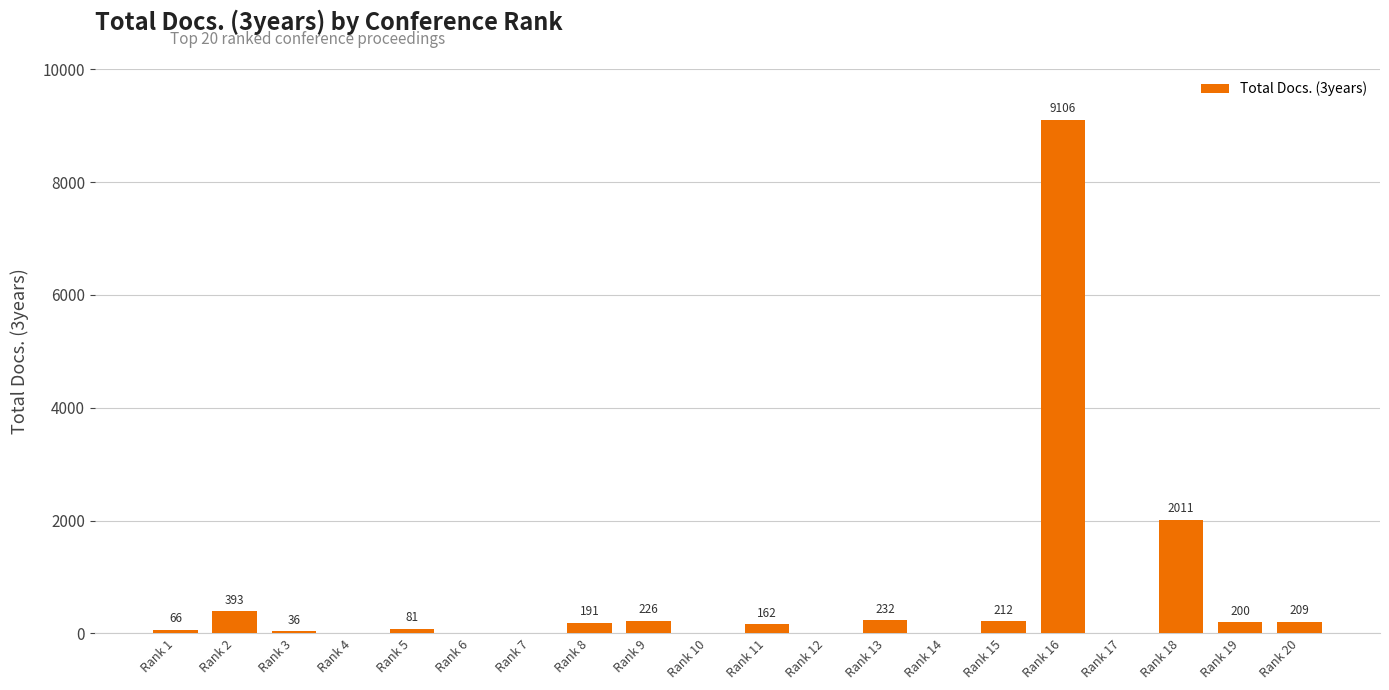

What is the ratio of the value at Rank 18 to the value at Rank 3?

55.9